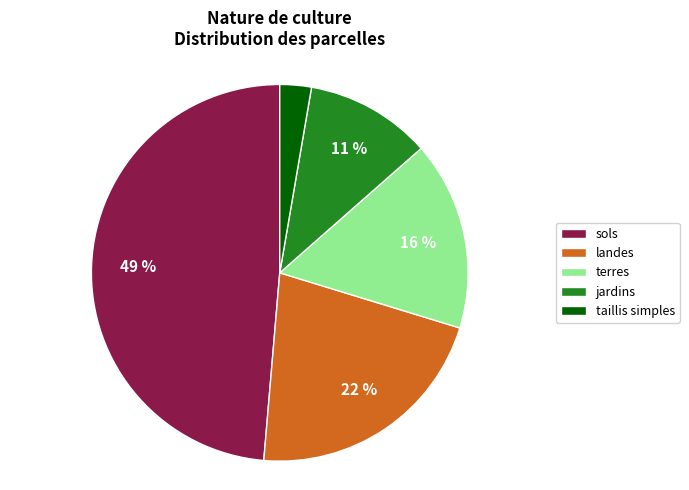

The sols slice represents 36% of the pie. True or false?

False